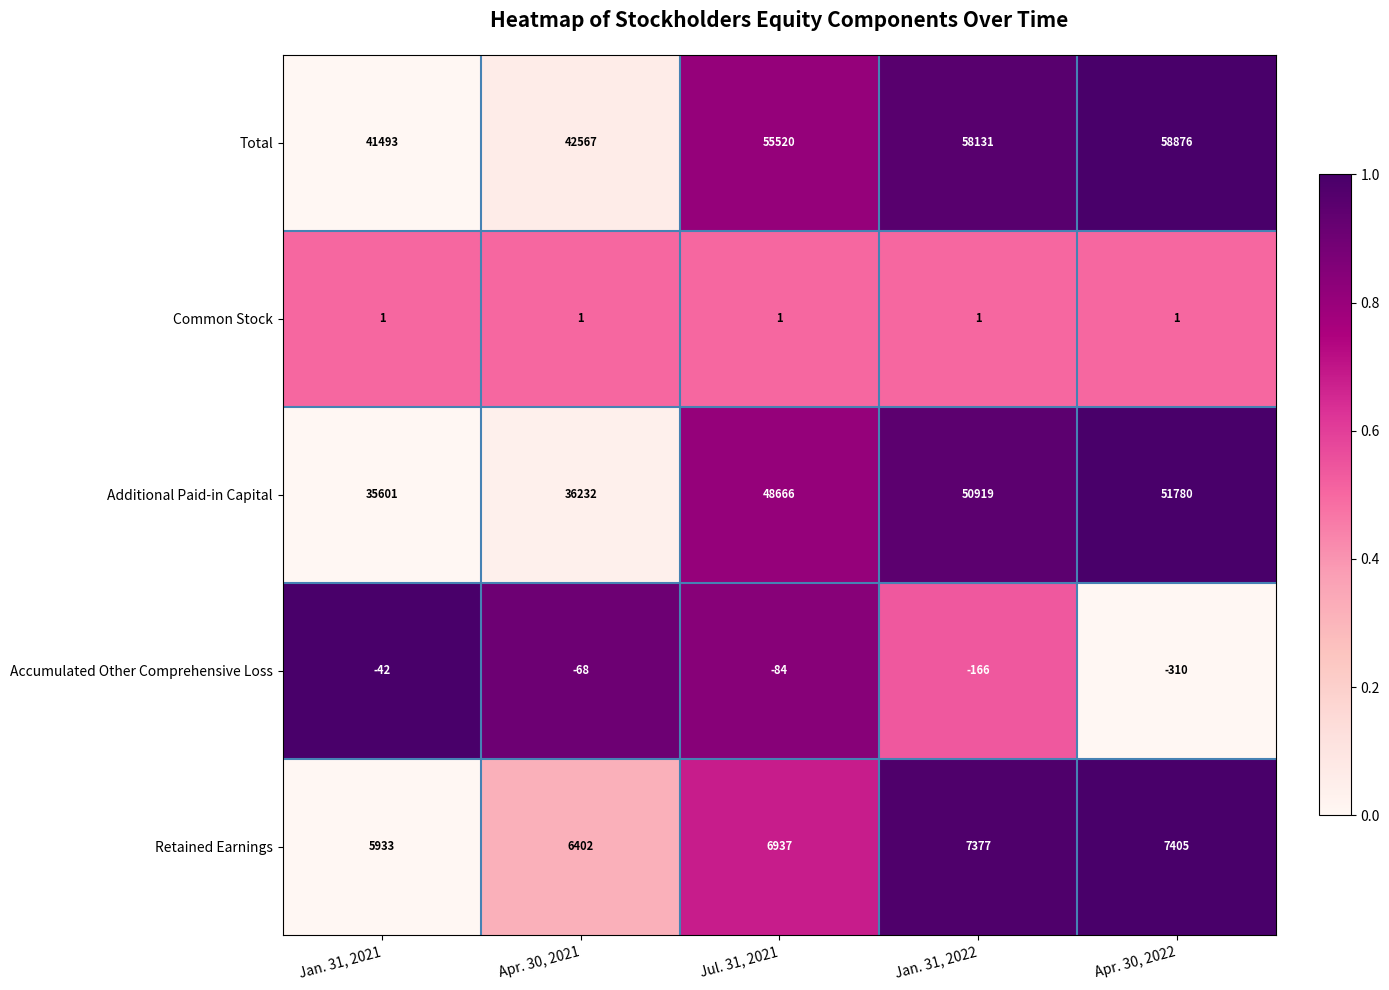

How many data points in Additional Paid-in Capital are less than 48666?

2